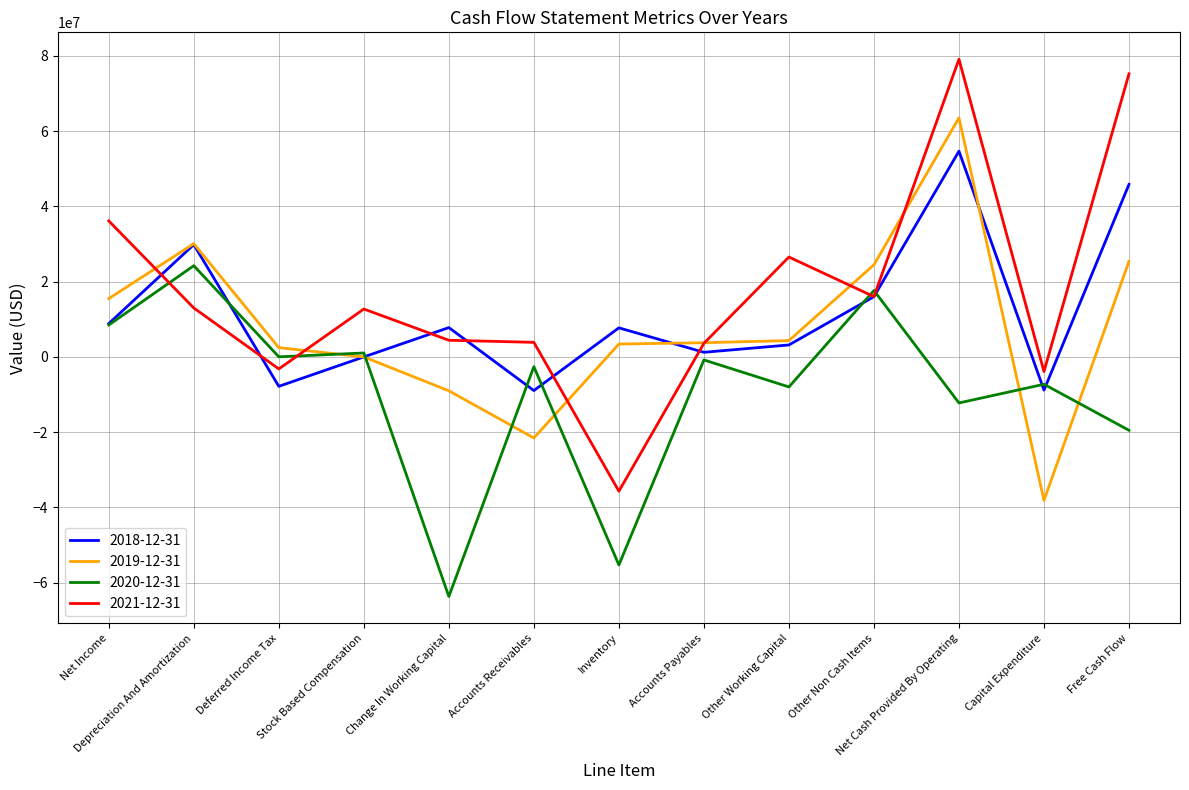

What is the sum of the 2018-12-31 values at Accounts Receivables and Inventory?

-1219634